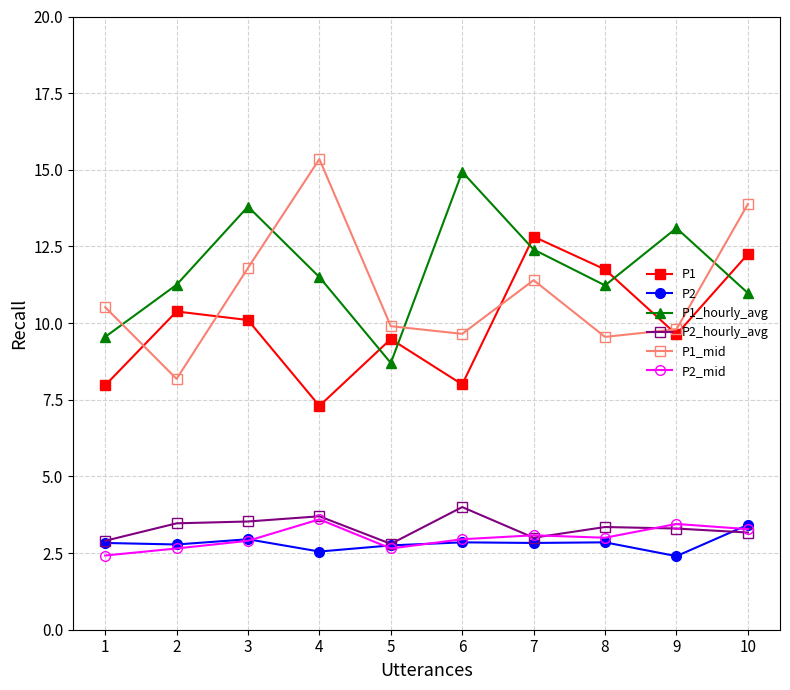

Which series has the largest total across all categories?

P1_hourly_avg